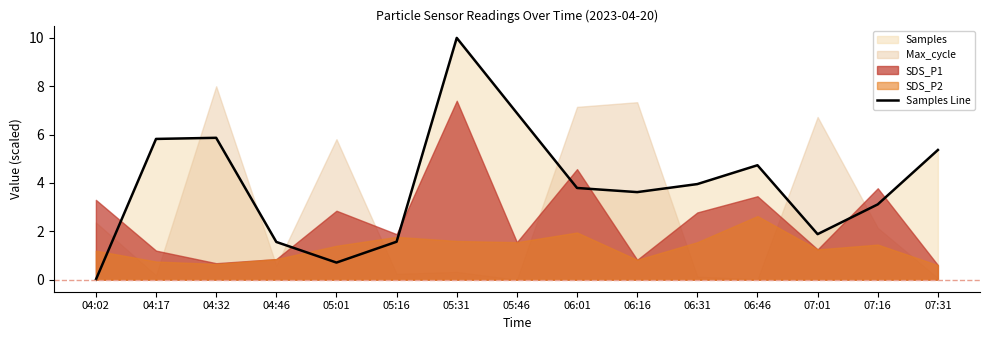

Which has a higher value, 05:46 or 05:16?

05:46